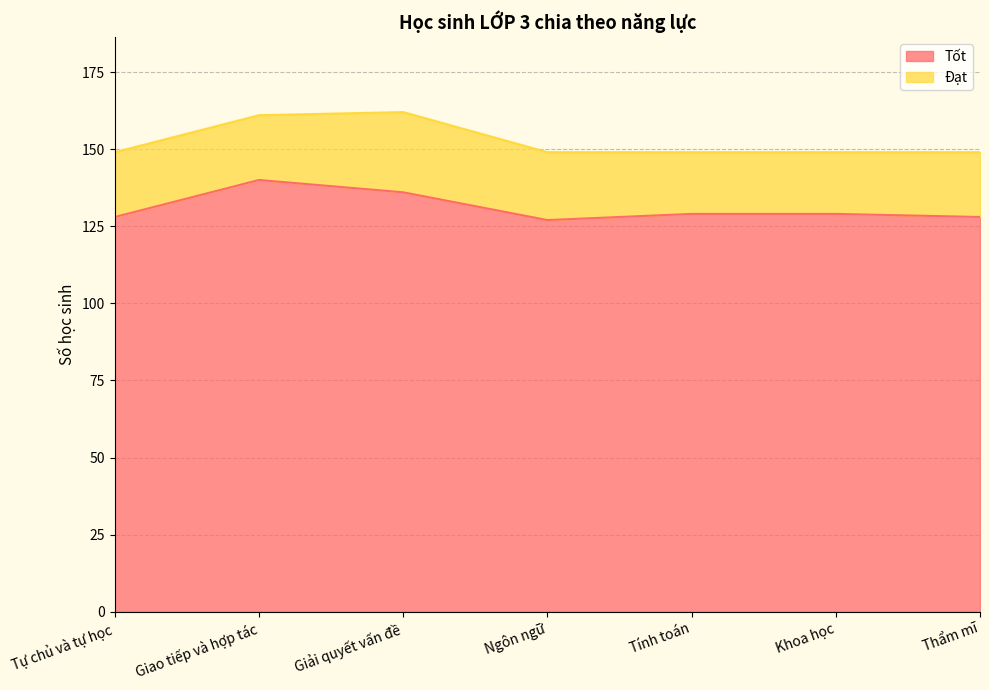

How many lines are shown in the chart?

2